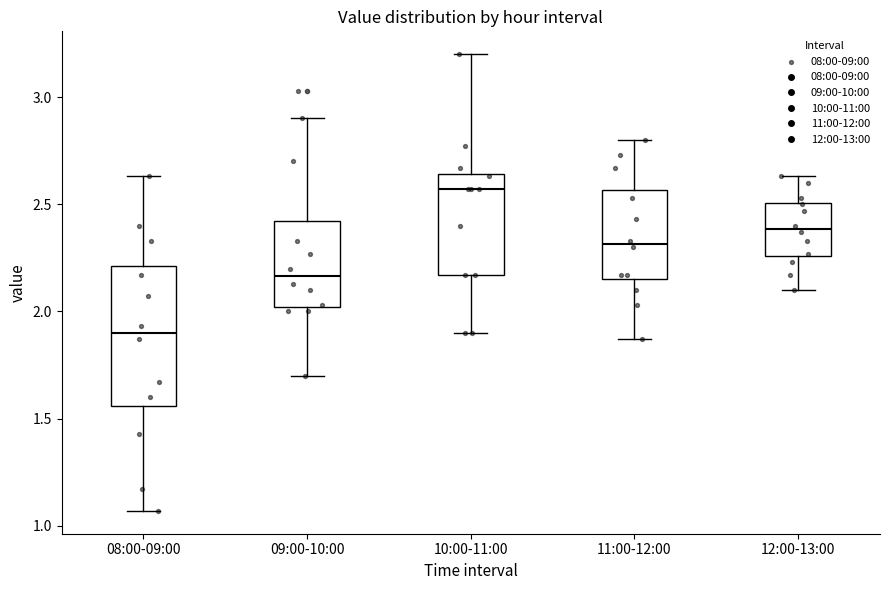

Reading left to right, transcribe this box plot: for each box, give where its median line is, the range the box spans, and where its two whiskers end, as read against the y-axis. The values are not printed on the chart, so give them approximately, as read against the axis.

08:00-09:00: median 1.90, box 1.55 to 2.20, whiskers 1.05 to 2.65
09:00-10:00: median 2.15, box 2.00 to 2.40, whiskers 1.70 to 2.90
10:00-11:00: median 2.55, box 2.15 to 2.65, whiskers 1.90 to 3.20
11:00-12:00: median 2.30, box 2.15 to 2.55, whiskers 1.85 to 2.80
12:00-13:00: median 2.40, box 2.25 to 2.50, whiskers 2.10 to 2.65